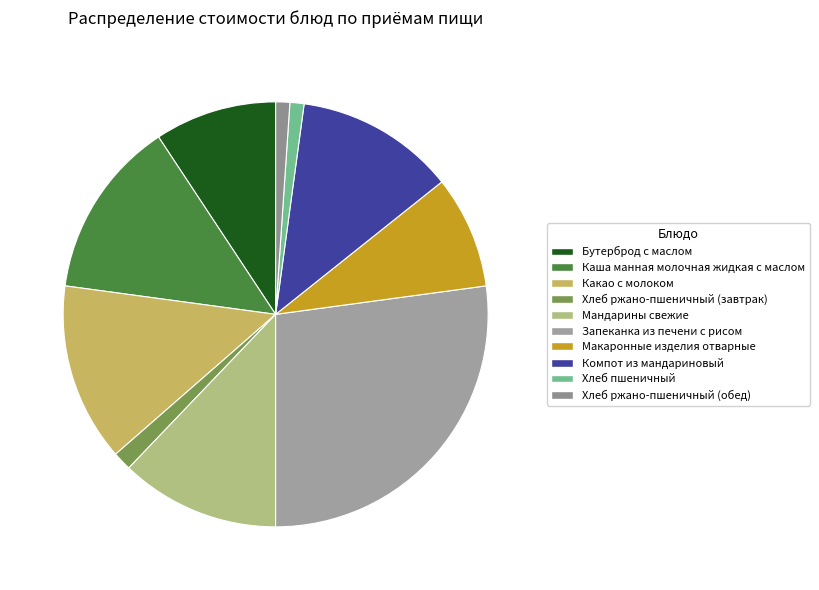

What percentage is NOT represented by Компот из мандариновый?

87.9%